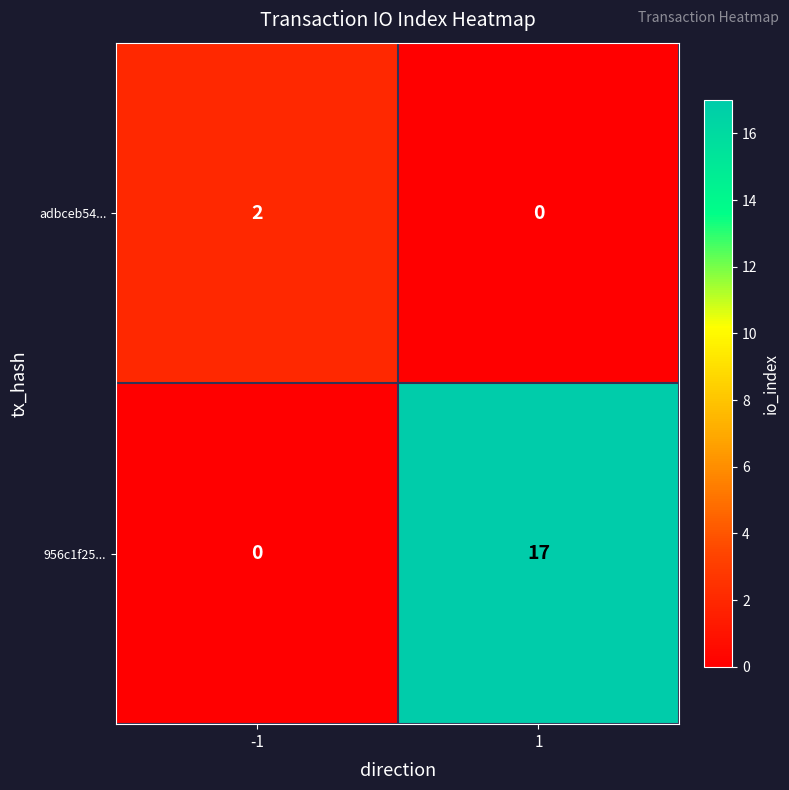

Which series has the largest total across all categories?

956c1f25...